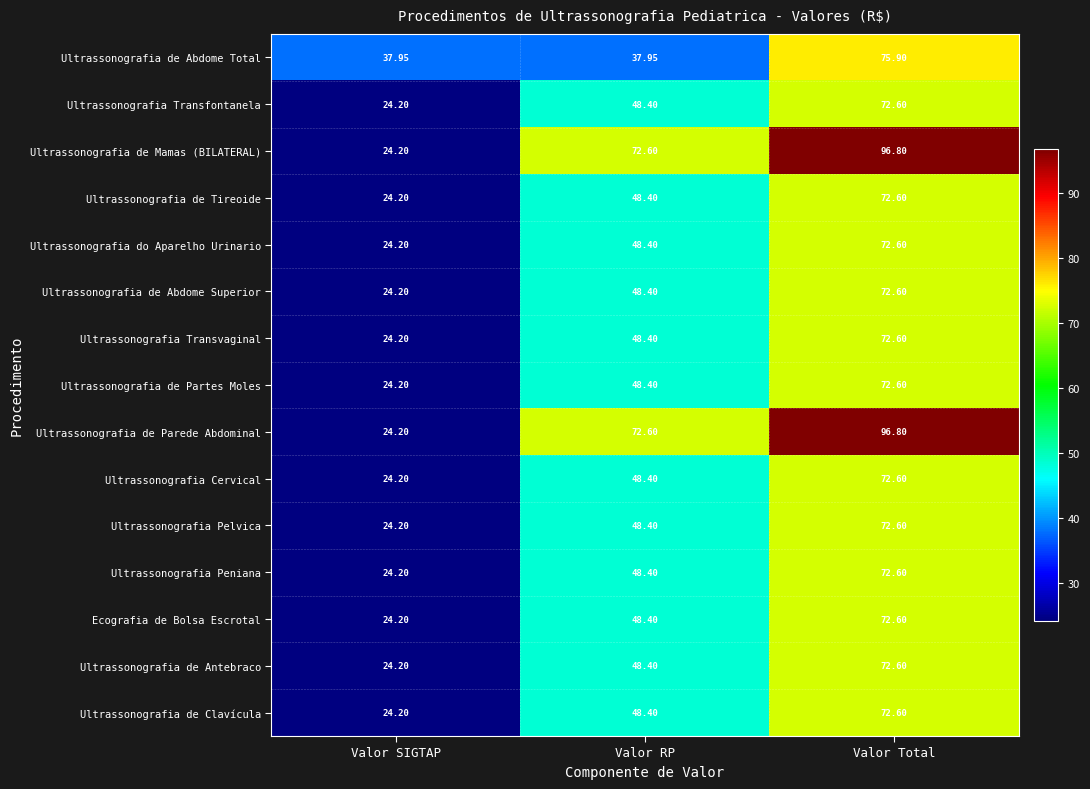

Which series changed the most between Valor RP and Valor Total?

Ultrassonografia de Abdome Total